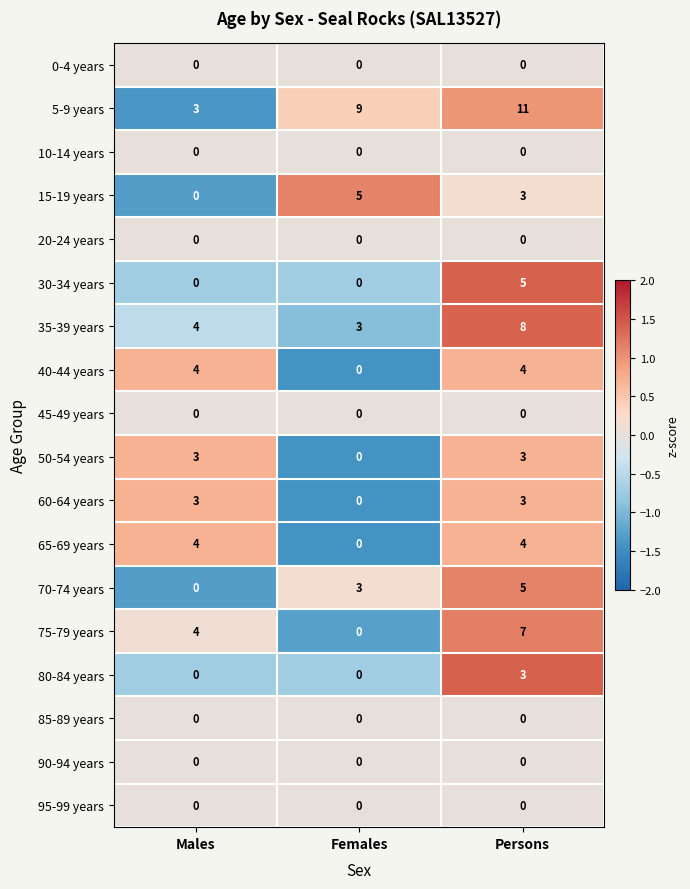

Count the number of categories in the chart.

3